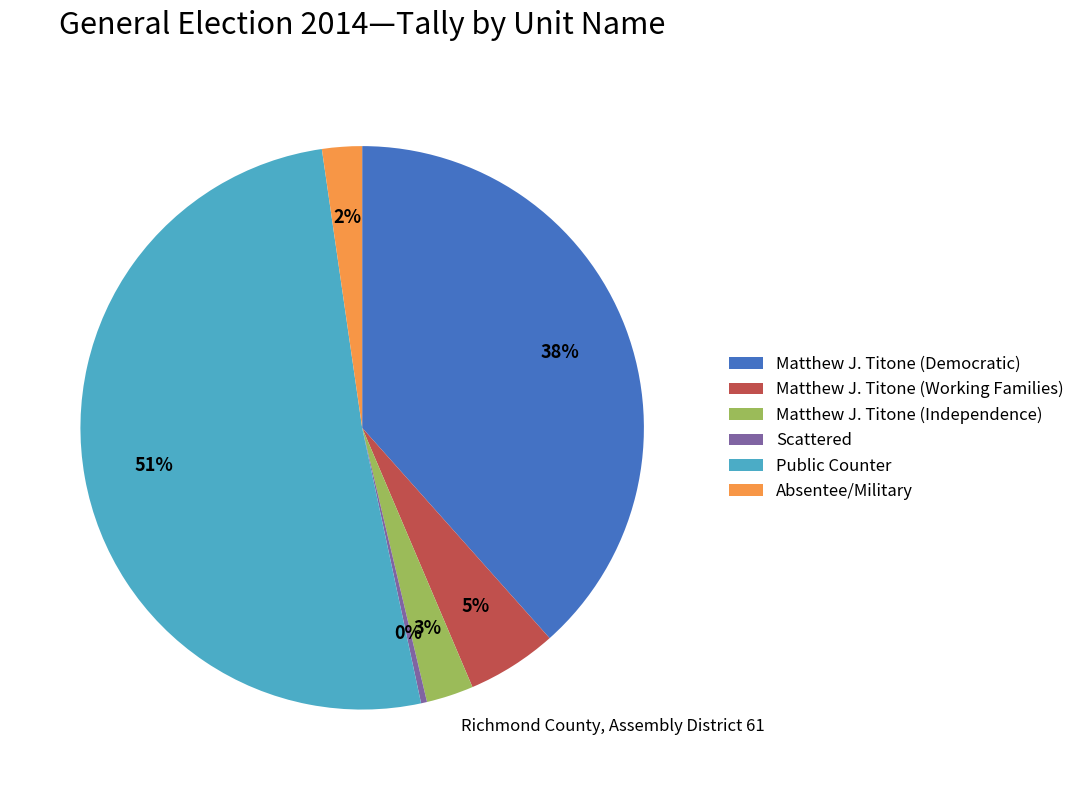

What is the smallest slice in the pie chart?

Scattered